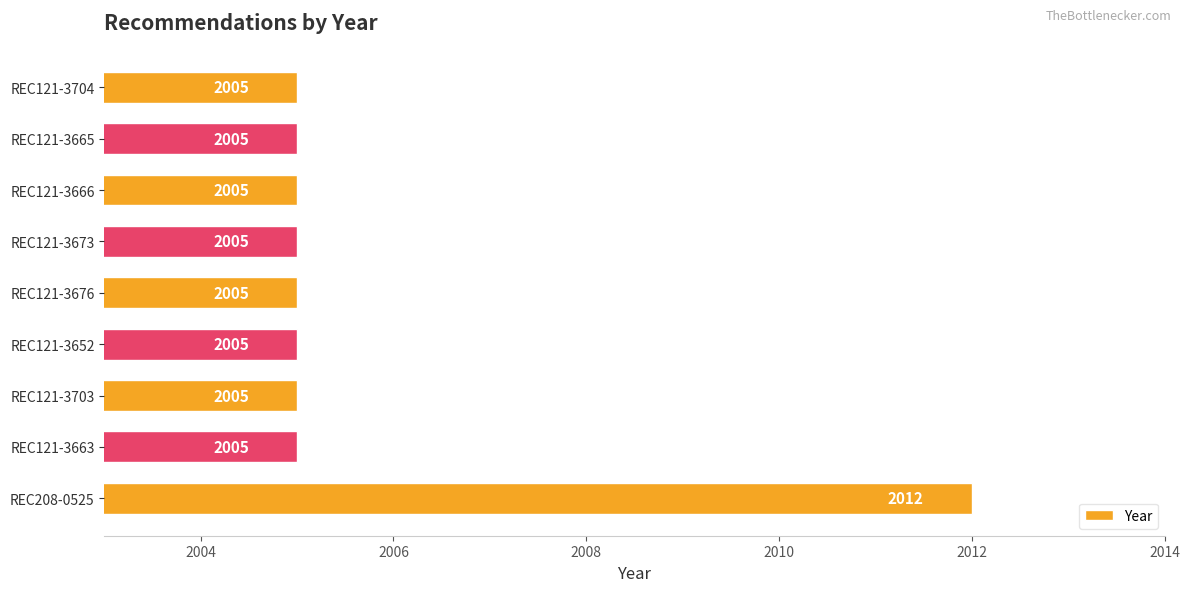

What is the difference between the maximum and minimum values?

7